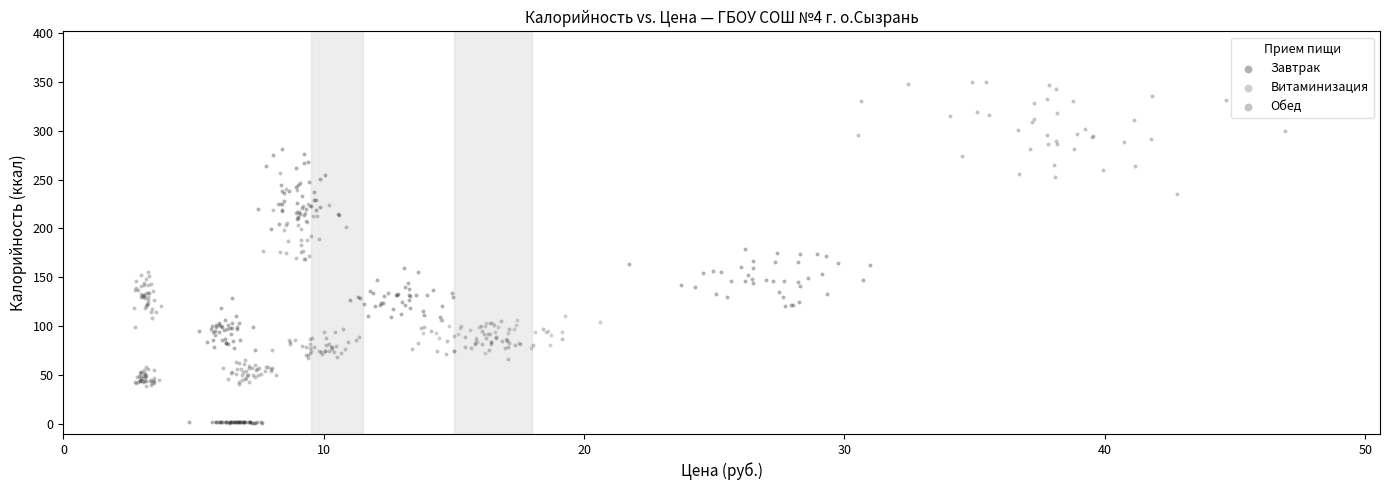

Which series contains the highest Y value?

Обед